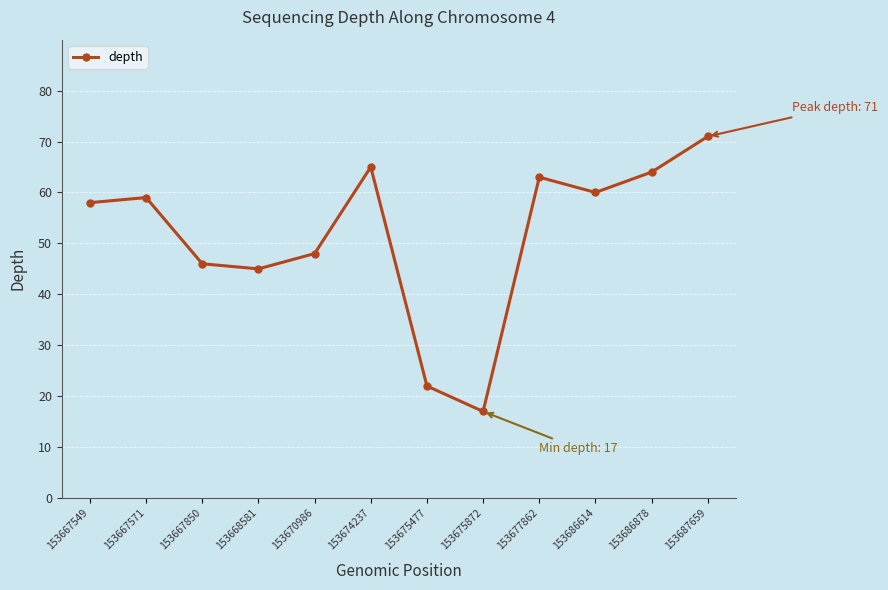

How many interior local valleys (lower than both neighbors) does the data have?

3